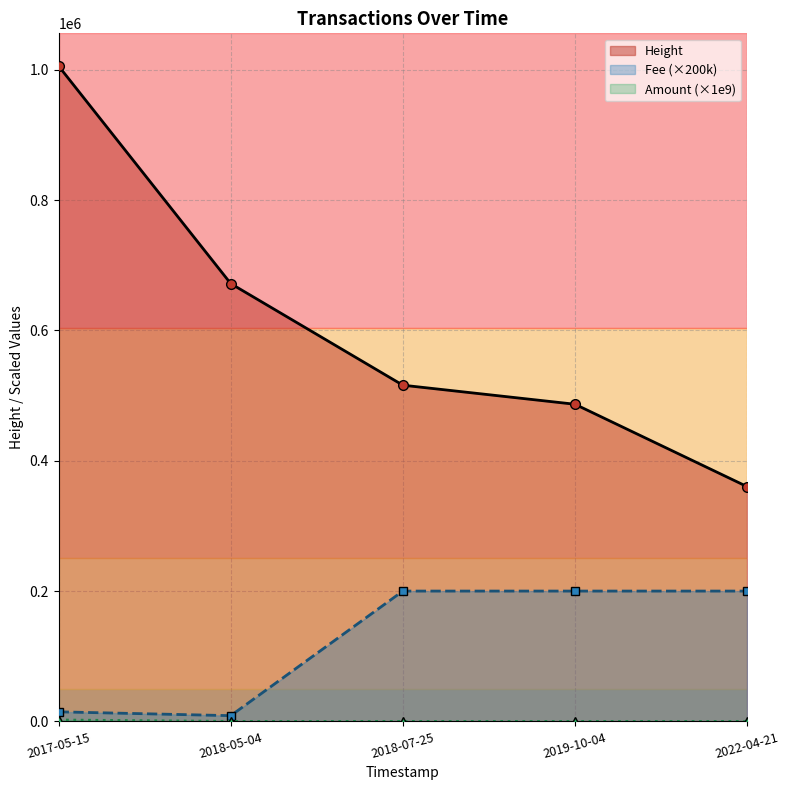

What is the total value across all series at 2019-10-04?

686686